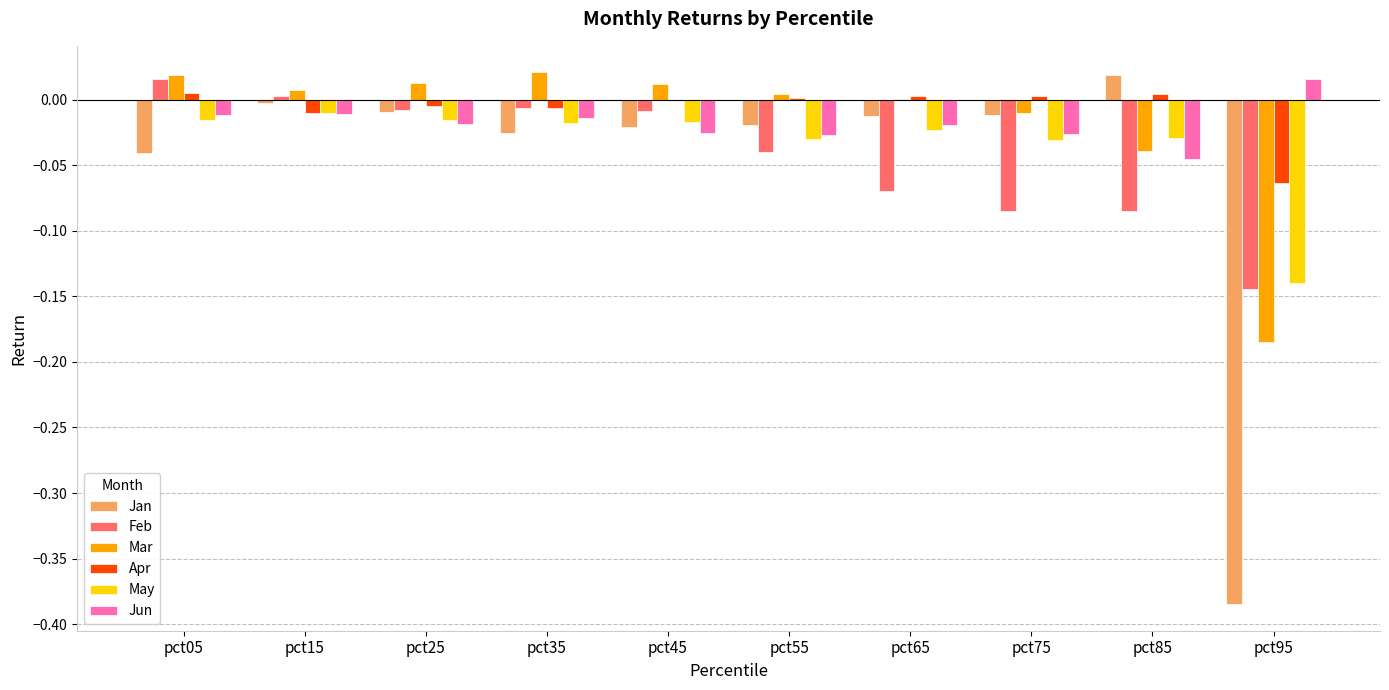

What is the sum of all Jan values?

-0.5